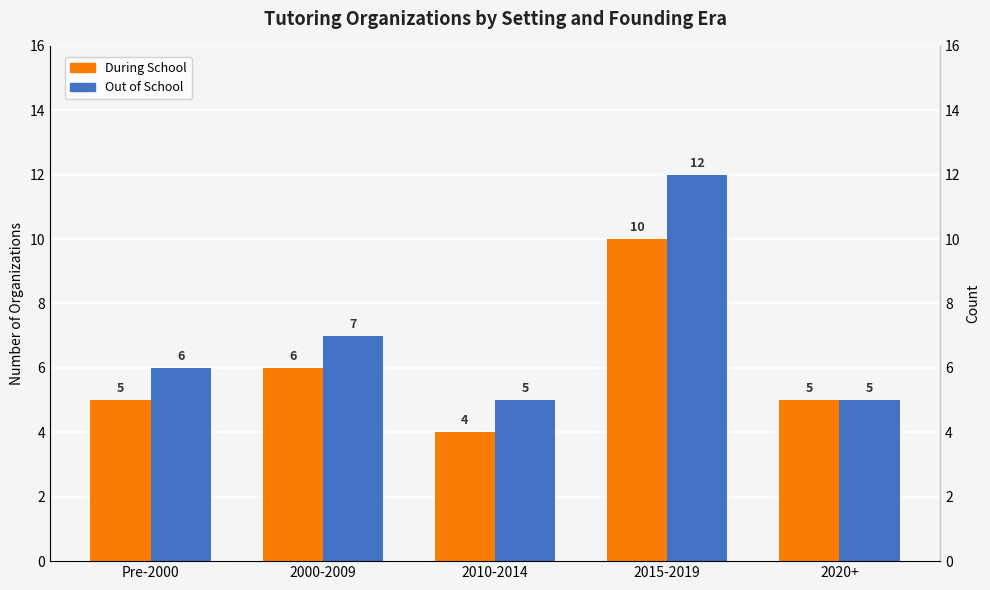

At how many categories does at least one series exceed 10?

1